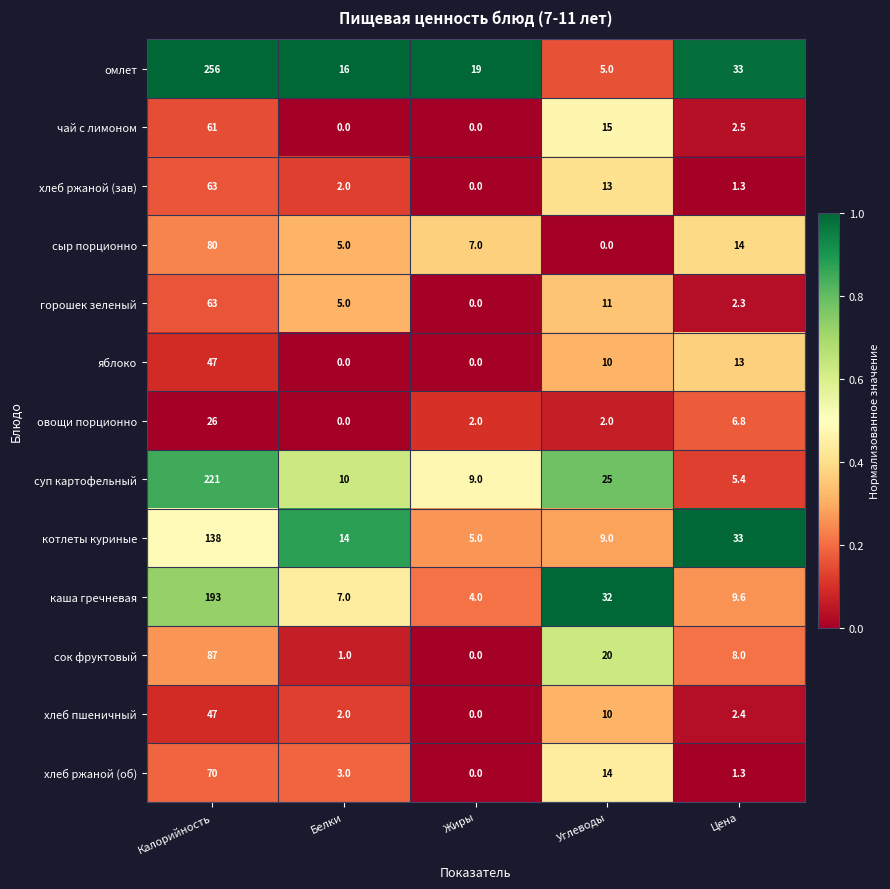

List the labels in order of хлеб ржаной (зав) value, largest first.

Калорийность, Углеводы, Белки, Цена, Жиры